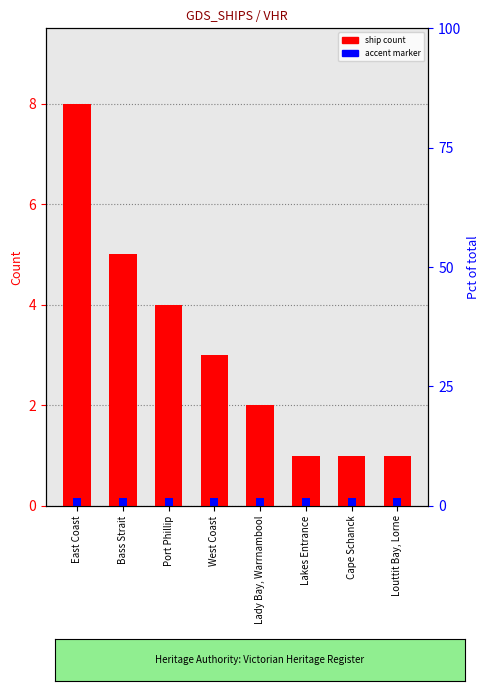

What is the label of the 7th bar from the right?

Bass Strait